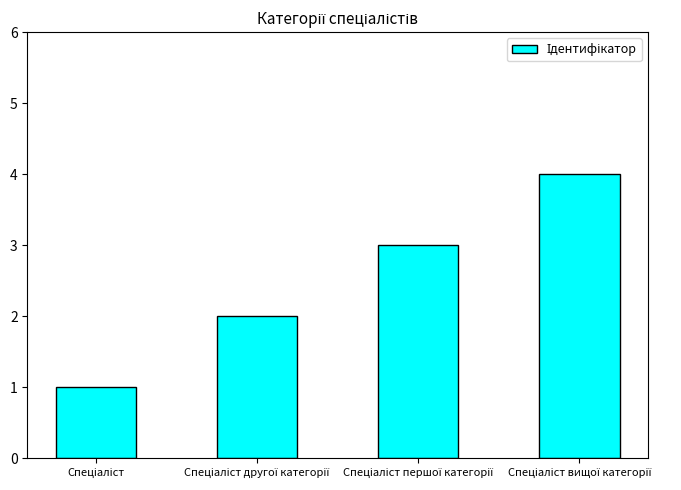

What is the maximum value shown in the chart?

4